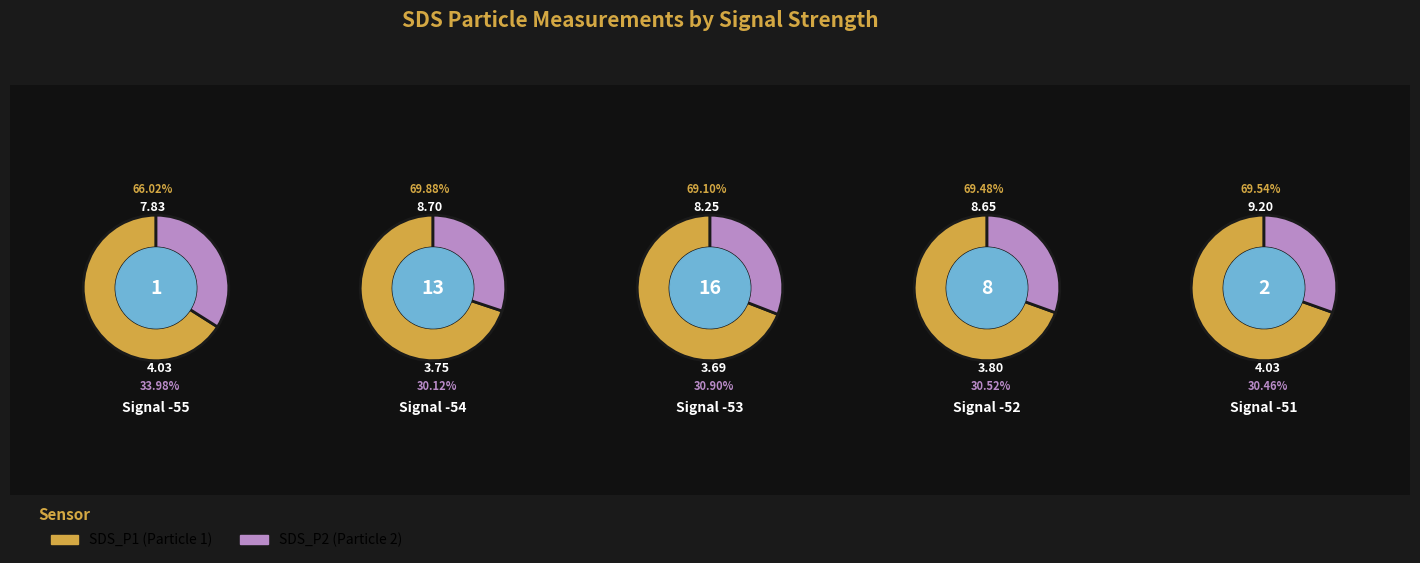

Does any single category account for the majority?

No